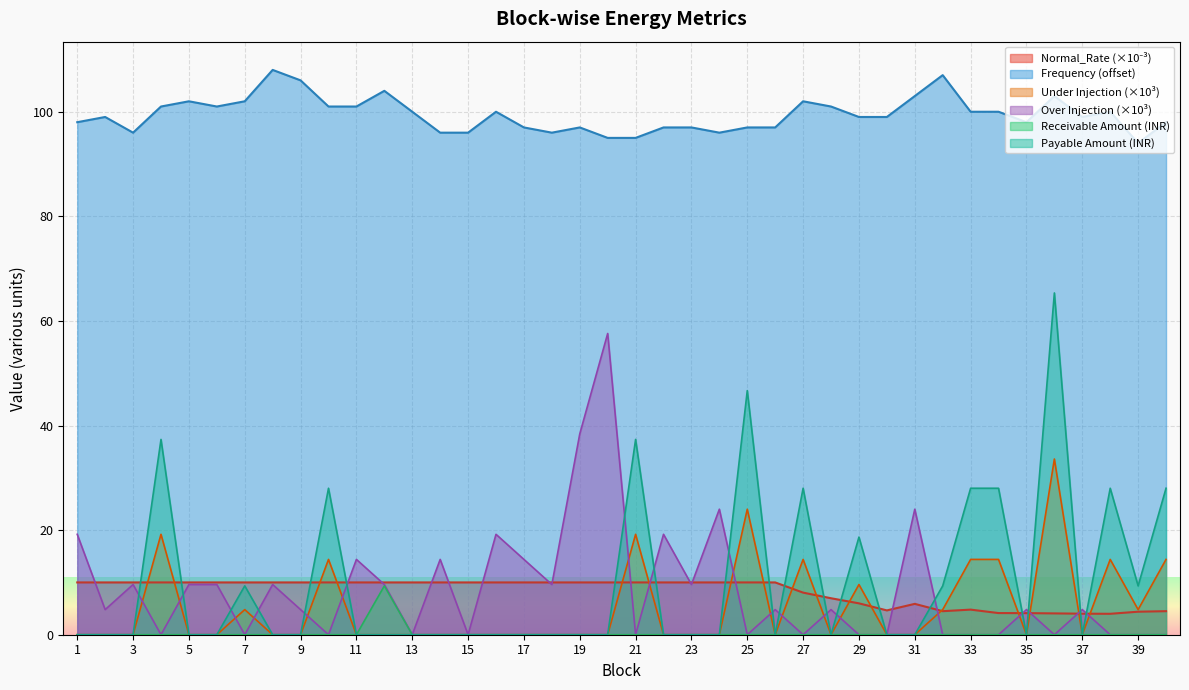

How many lines are shown in the chart?

6